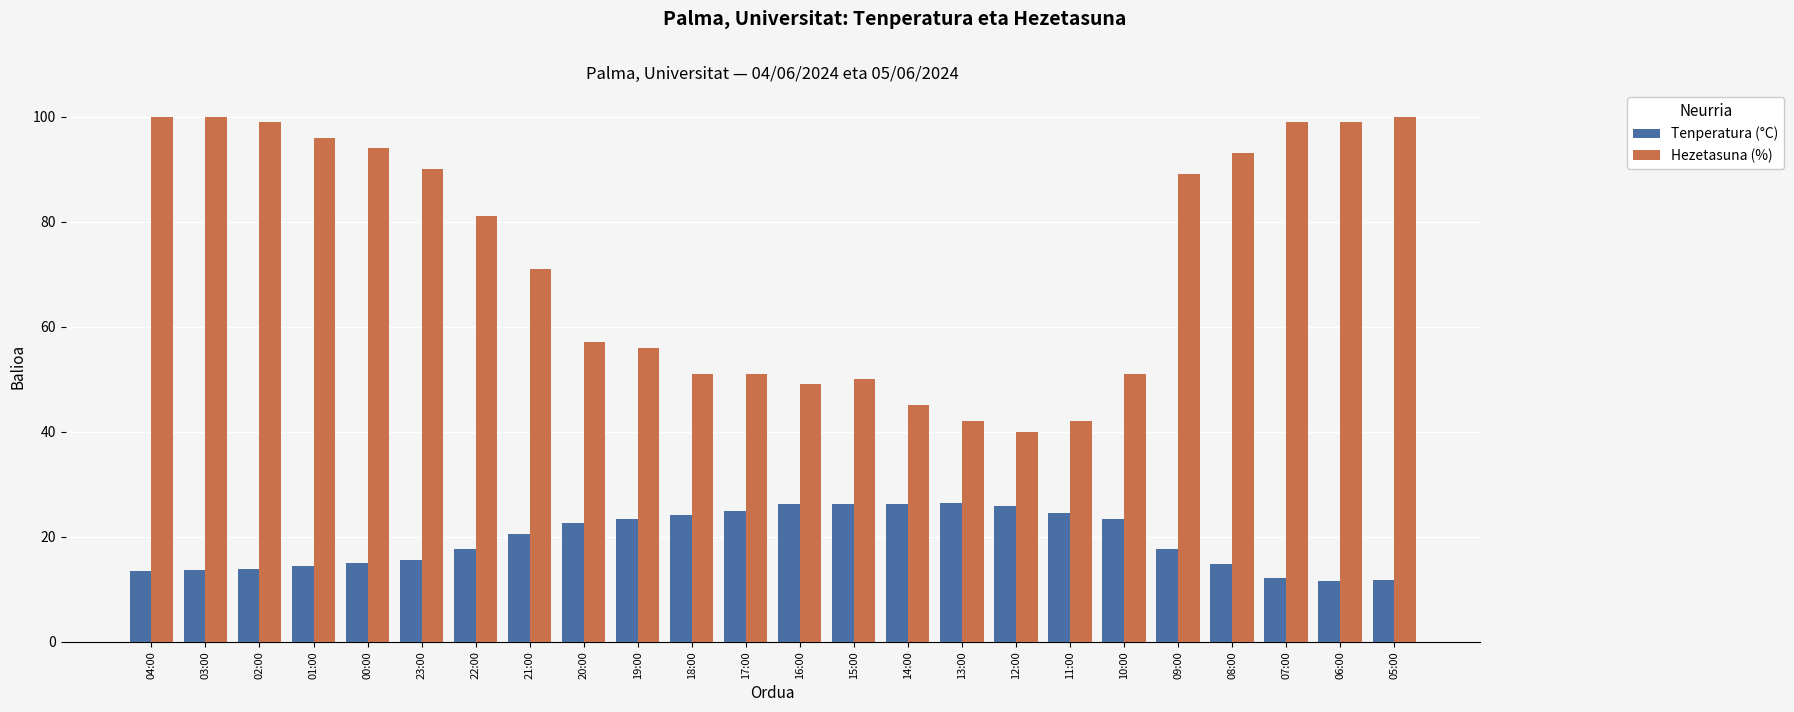

The Tenperatura (°C) series shows 8.1 at 16:00. True or false?

False